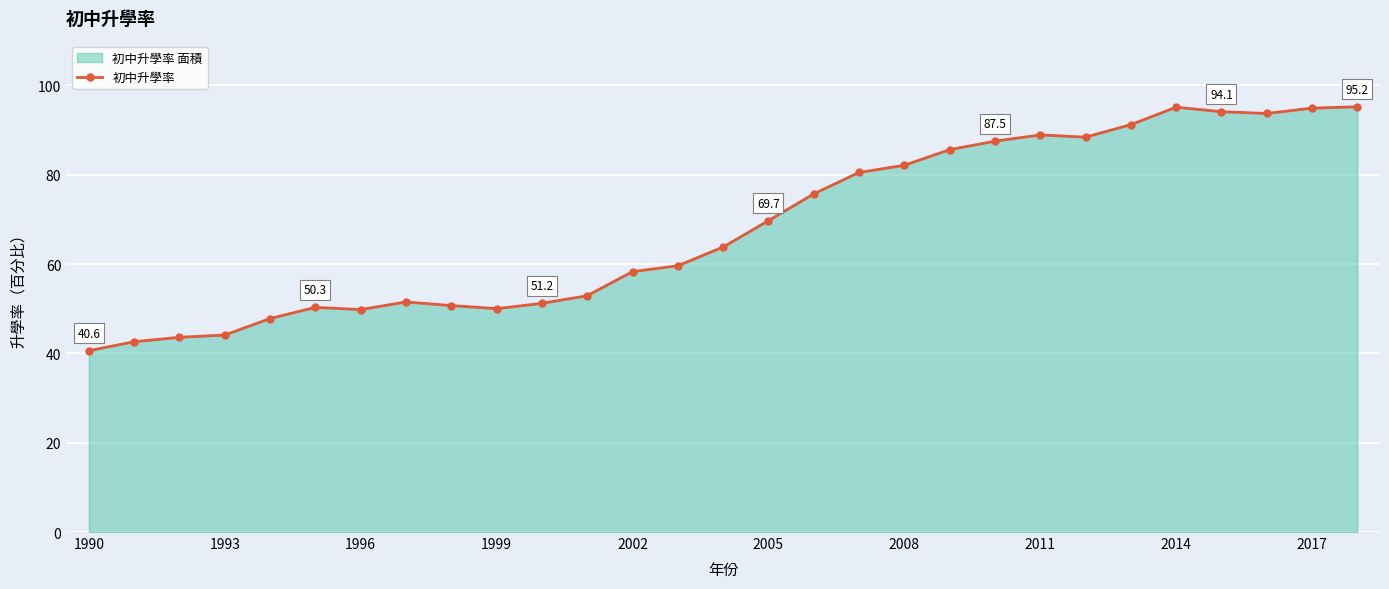

Approximately how many times larger is the value at 2008 compared to 2014?

0.9